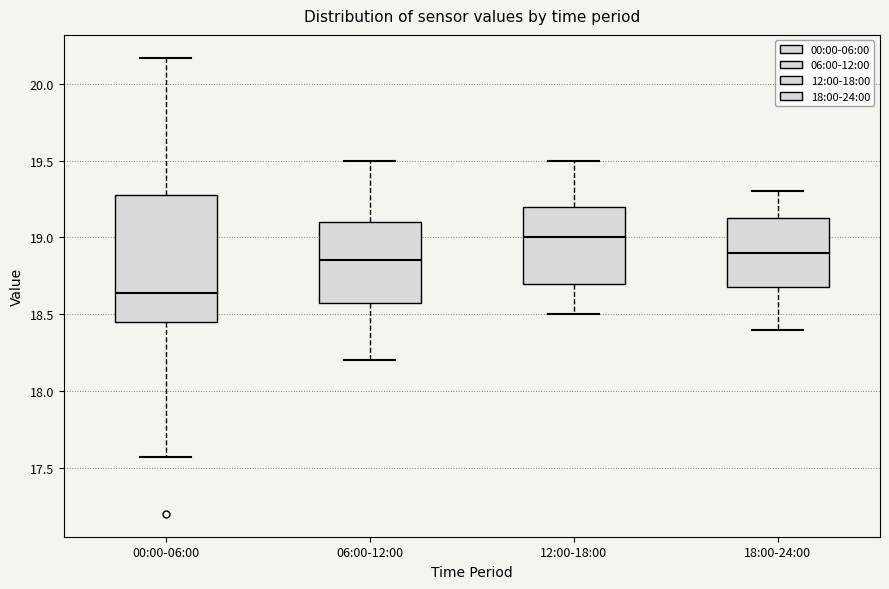

Where does the median line of the box for 12:00-18:00 sit on the y-axis? The values are not printed on the chart, so give them approximately, as read against the axis.

19.00